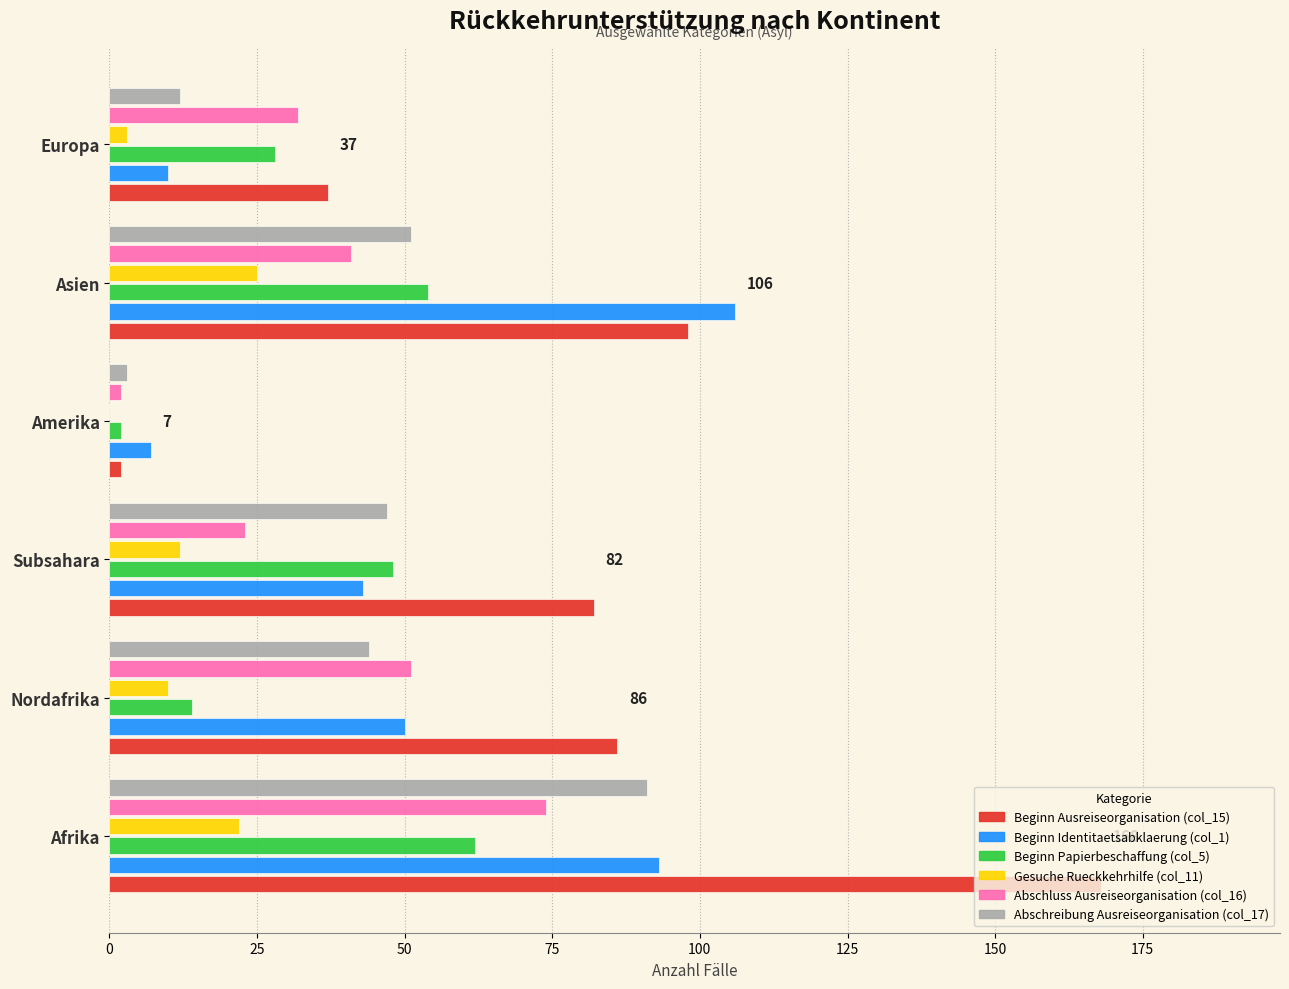

At which category does the chart reach its peak across all series?

Afrika